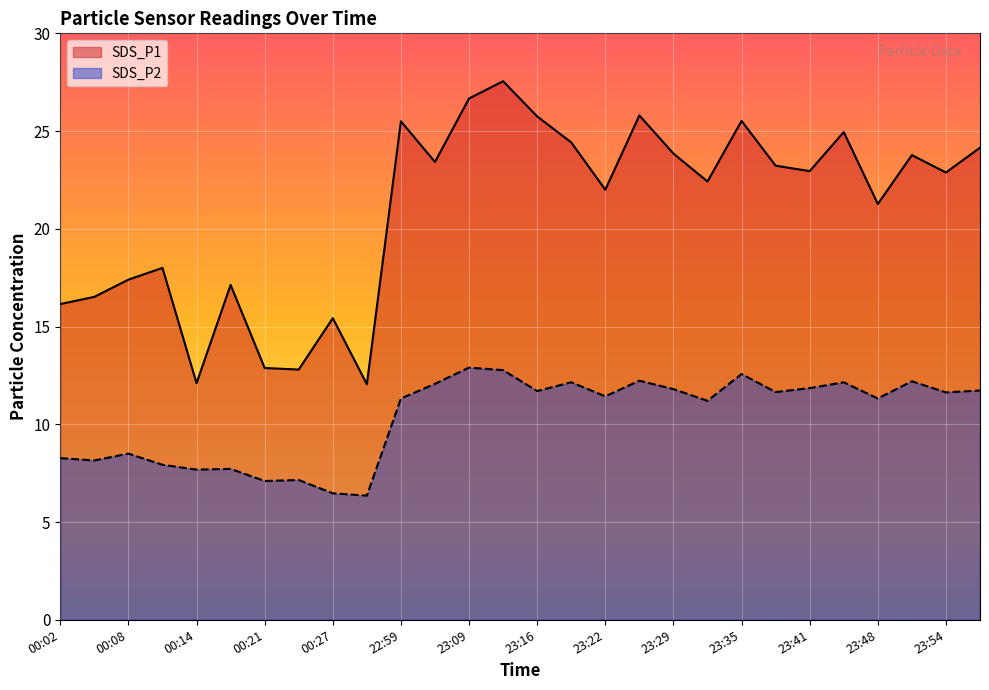

True or false: SDS_P1 and SDS_P2 cross at least once.

False